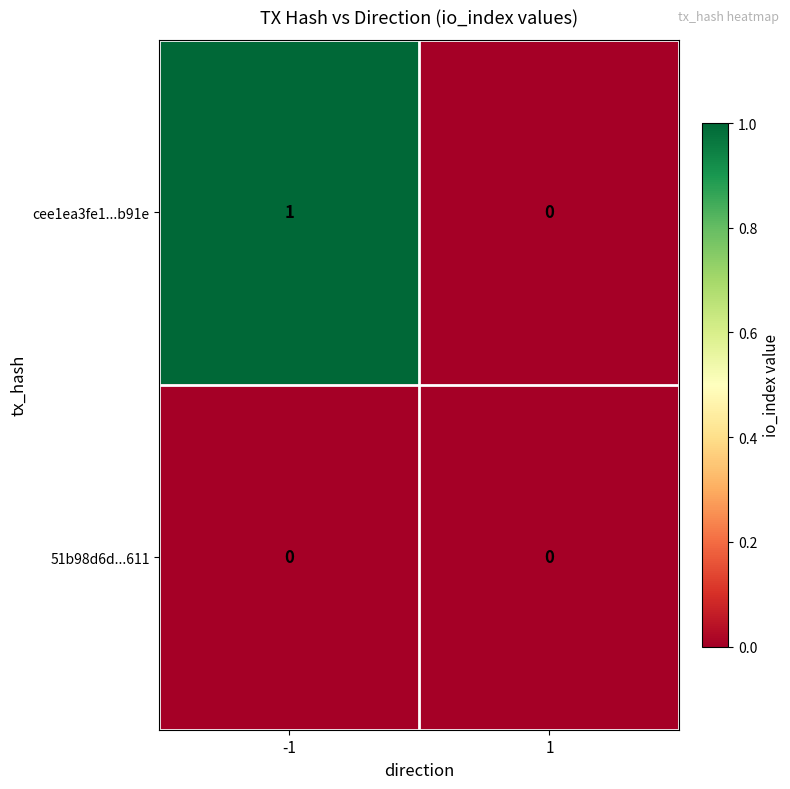

Count the number of categories in the chart.

2